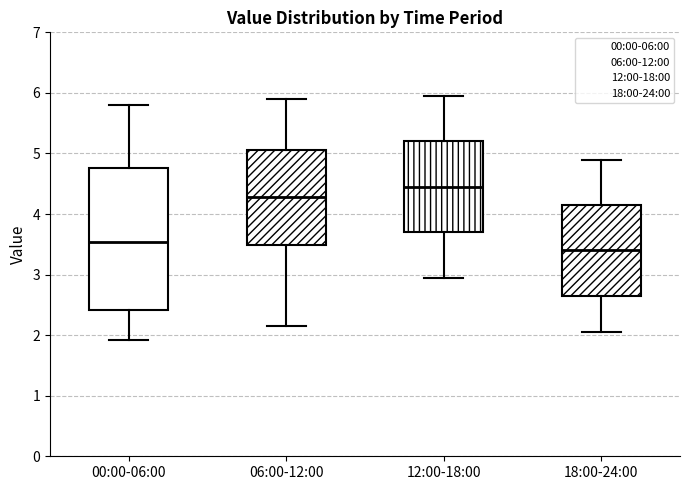

Reading left to right, read every box against the y-axis: the position of its median line, the range the box covers, and the ends of its whiskers. The values are not printed on the chart, so give them approximately, as read against the axis.

00:00-06:00: median 3.5, box 2.4 to 4.8, whiskers 1.9 to 5.8
06:00-12:00: median 4.3, box 3.5 to 5.1, whiskers 2.2 to 5.9
12:00-18:00: median 4.5, box 3.7 to 5.2, whiskers 3.0 to 6.0
18:00-24:00: median 3.4, box 2.7 to 4.2, whiskers 2.1 to 4.9